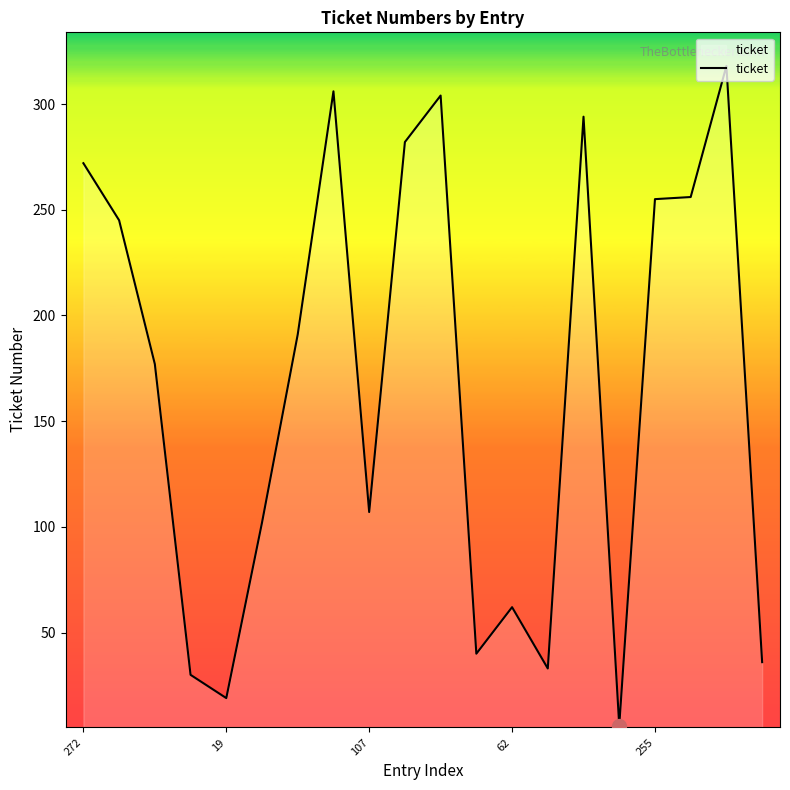

What is the difference between the maximum and minimum values?

312